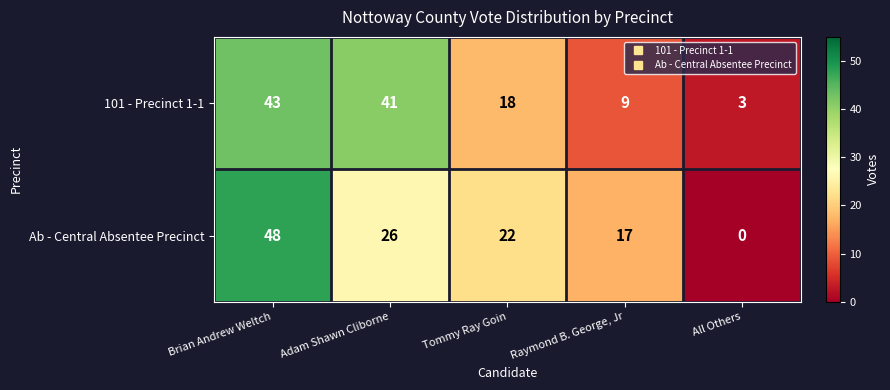

What is the average value of the Ab - Central Absentee Precinct series?

23